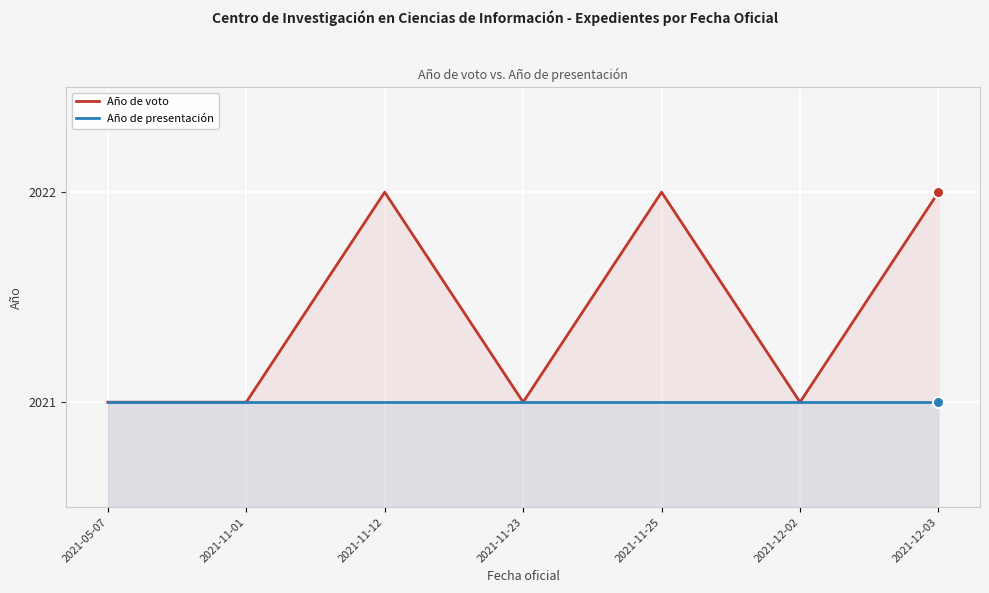

True or false: Año de presentación has a value of 2021 at 2021-05-07.

True